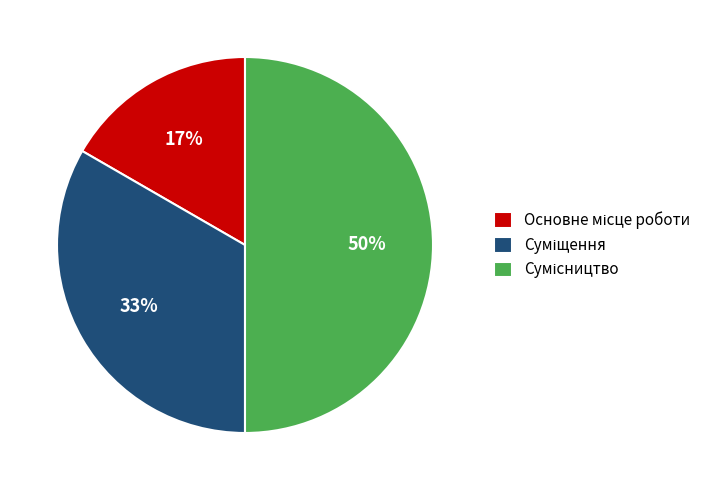

To the nearest percent, what is the difference between the largest and smallest slice percentages?

33%